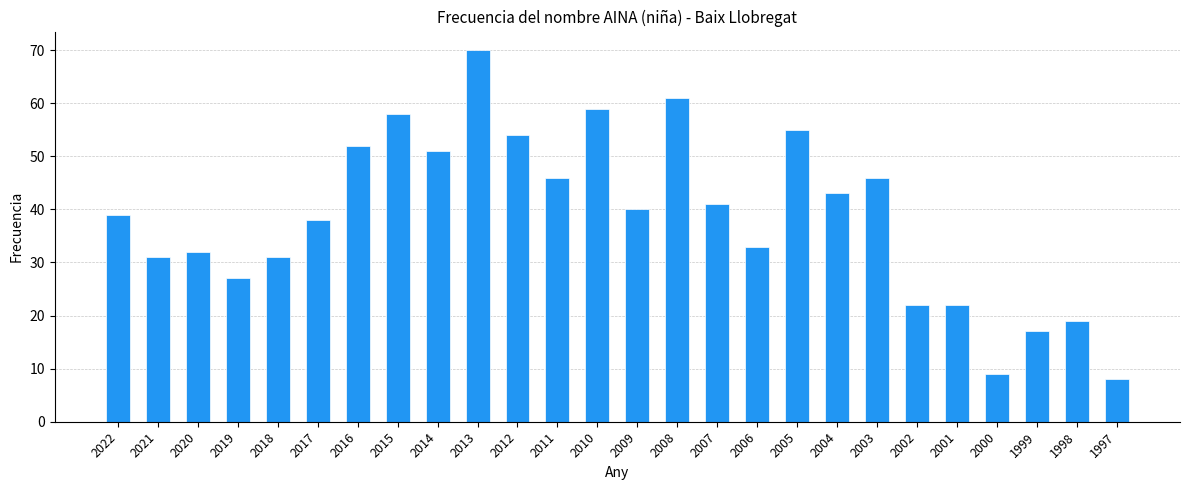

What is the greatest value displayed?

70